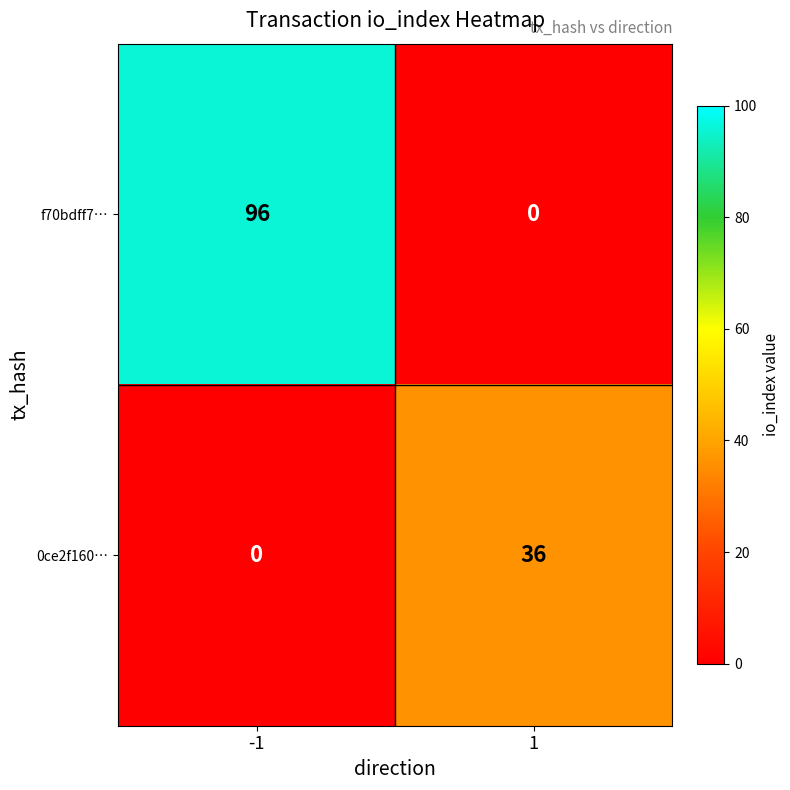

True or false: 0ce2f160… has a value of 15 at -1.

False